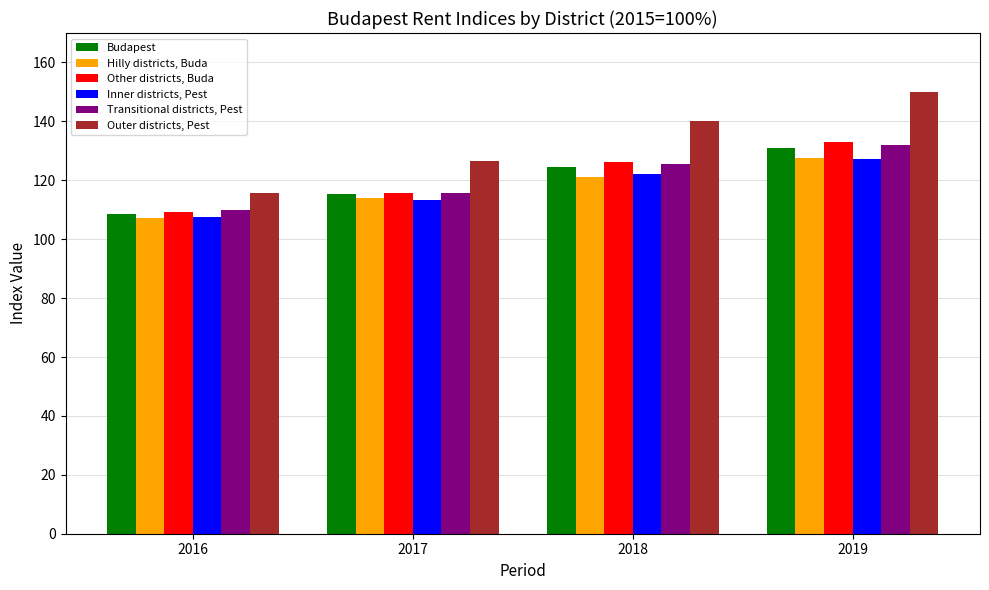

List the labels in order of Other districts, Buda value, smallest first.

2016, 2017, 2018, 2019